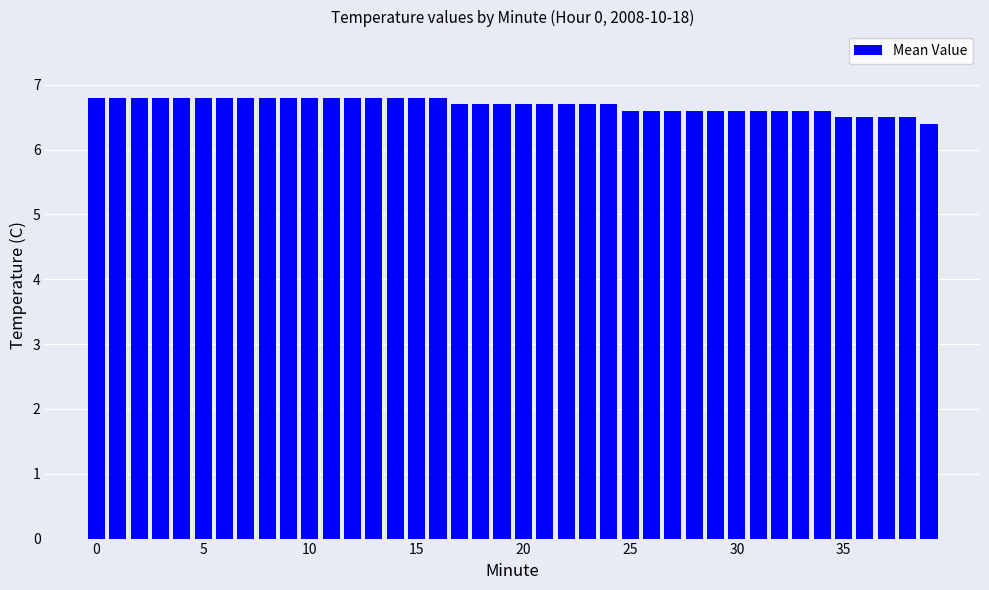

What is the difference between the maximum and minimum values?

0.4